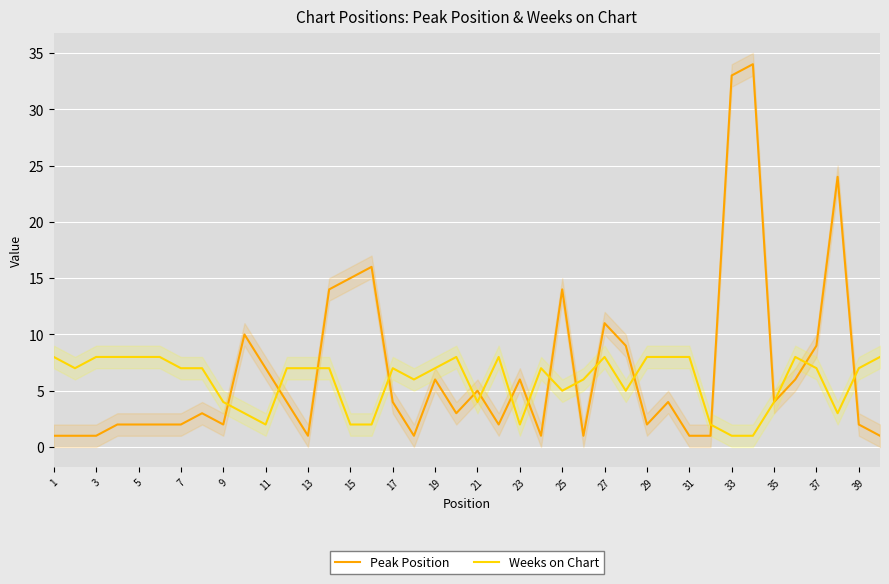

True or false: Peak Position and Weeks on Chart intersect in this chart.

True